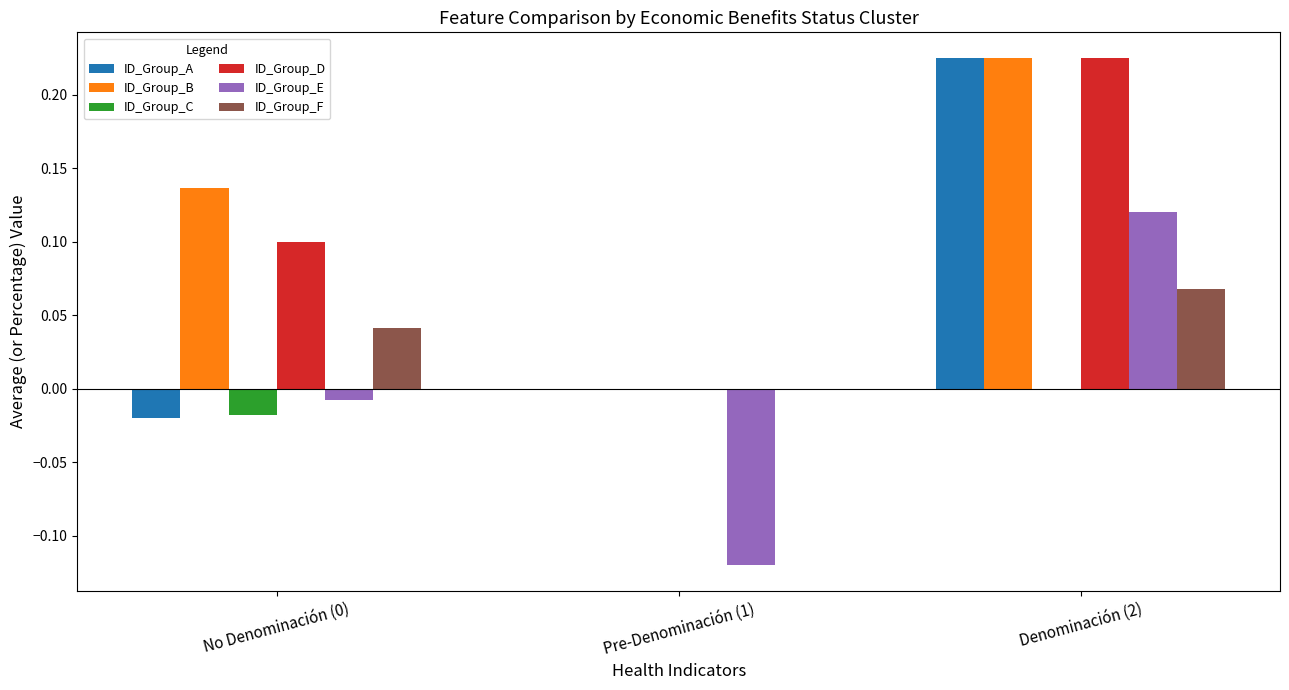

What is the total value across all series at Denominación (2)?

0.9